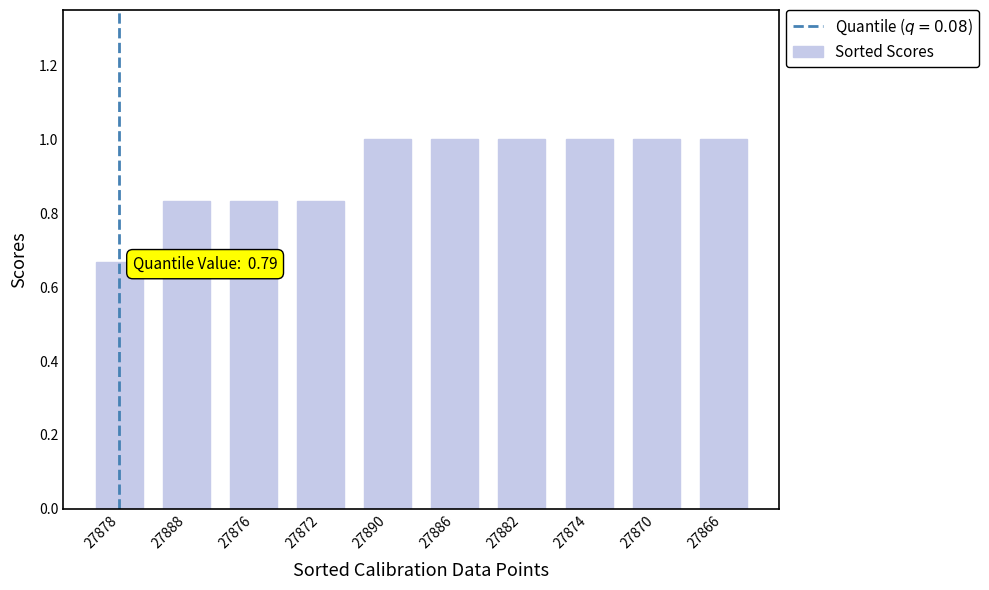

Which category has the lowest value across all series?

27878